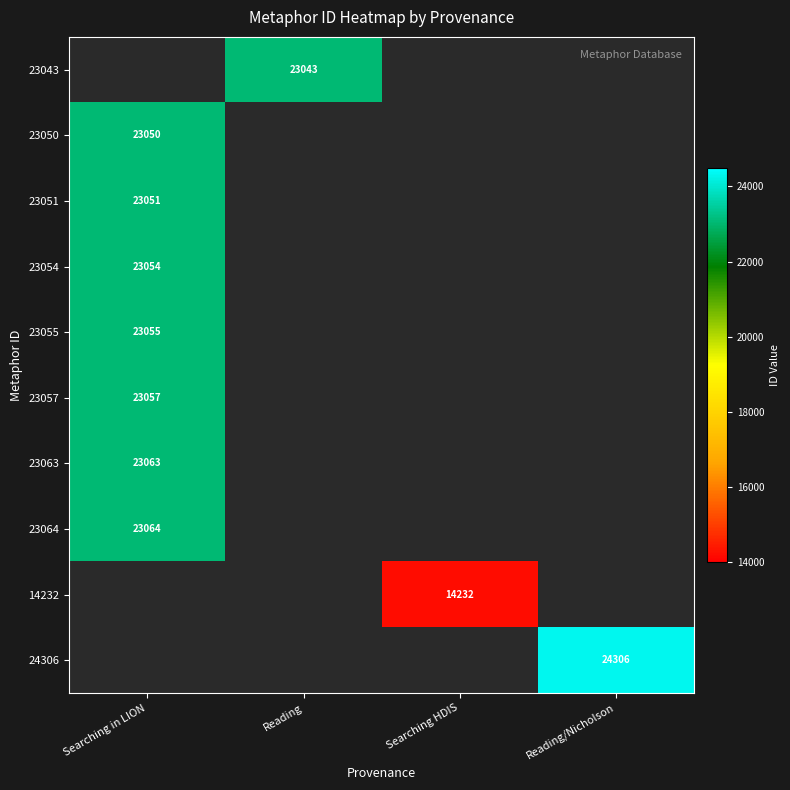

Is it true that 23054 equals 23054 at Searching in LION?

True